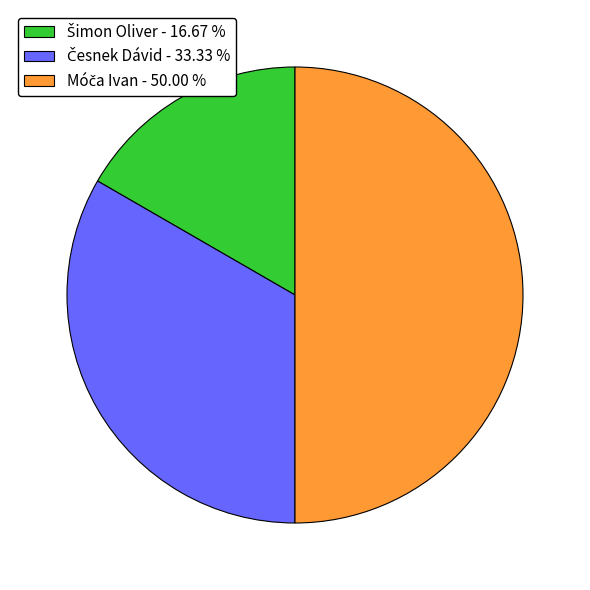

Which category has the smallest portion of the pie?

Šimon Oliver